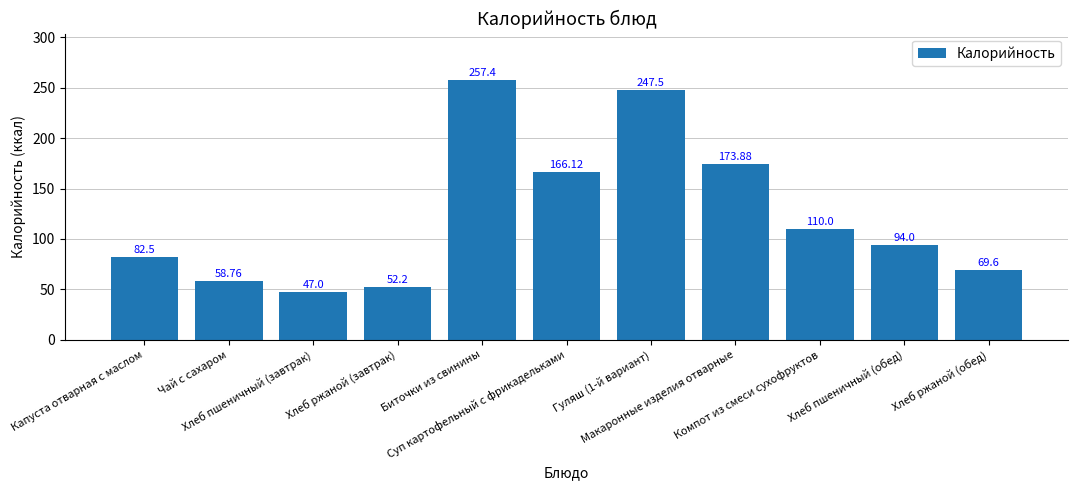

What is the value of the 8th bar from the left?

173.9